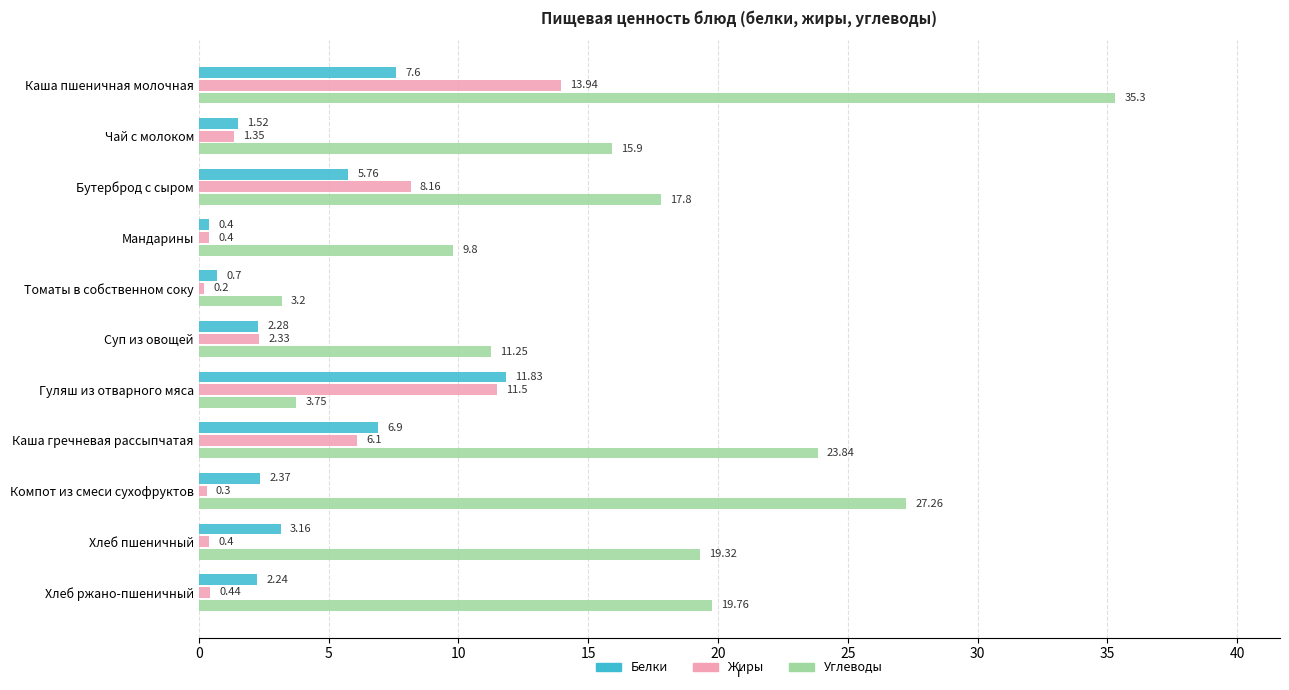

Which series has the widest spread of values?

Углеводы